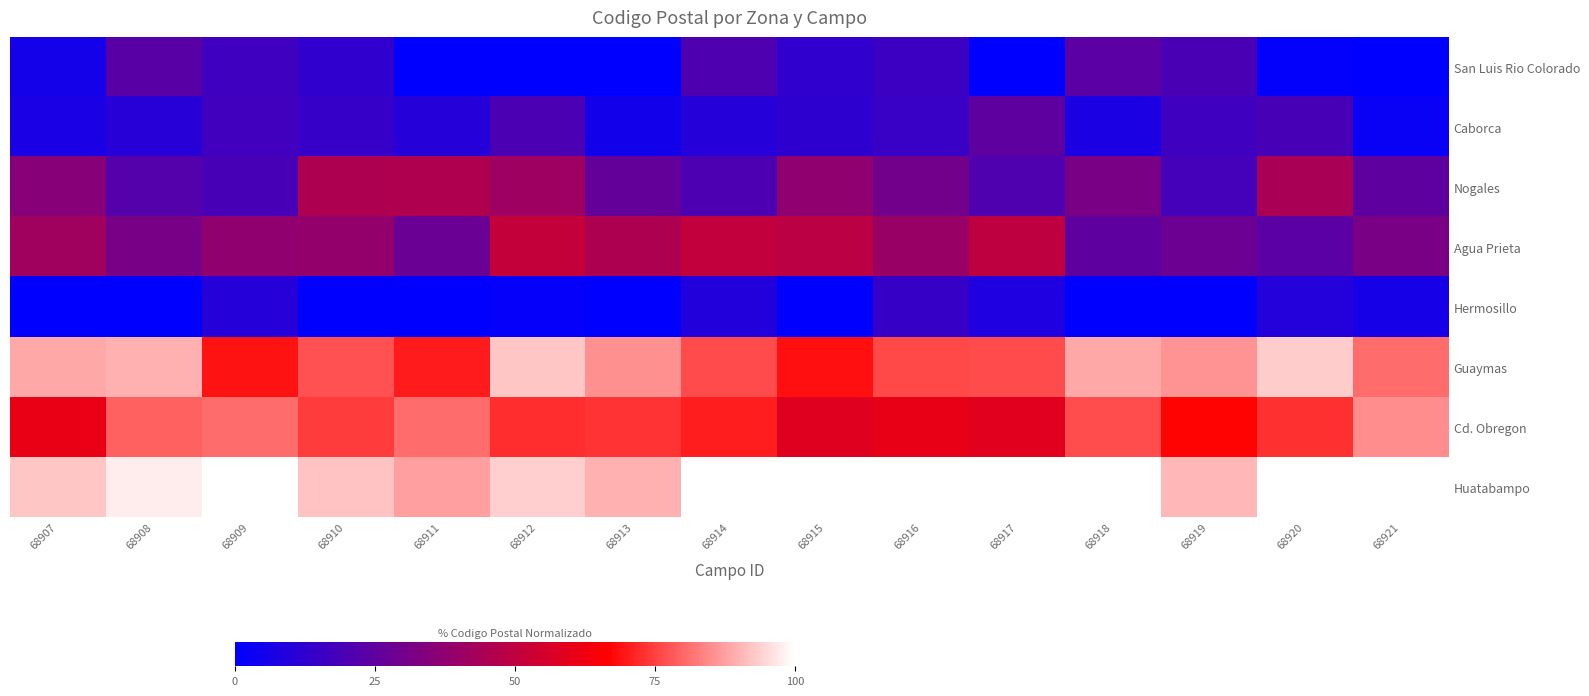

At how many categories does at least one series exceed 11?

15